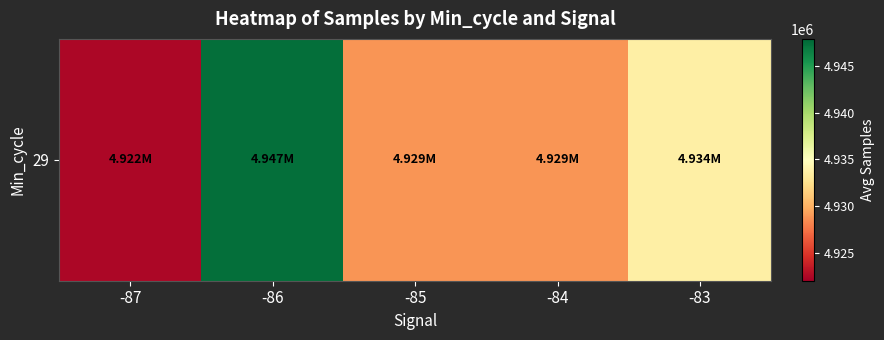

Reading left to right, list all the values displayed in this chart.

-87=4922471.0	-86=4947424.0	-85=4928769.1	-84=4928840.8	-83=4933669.3